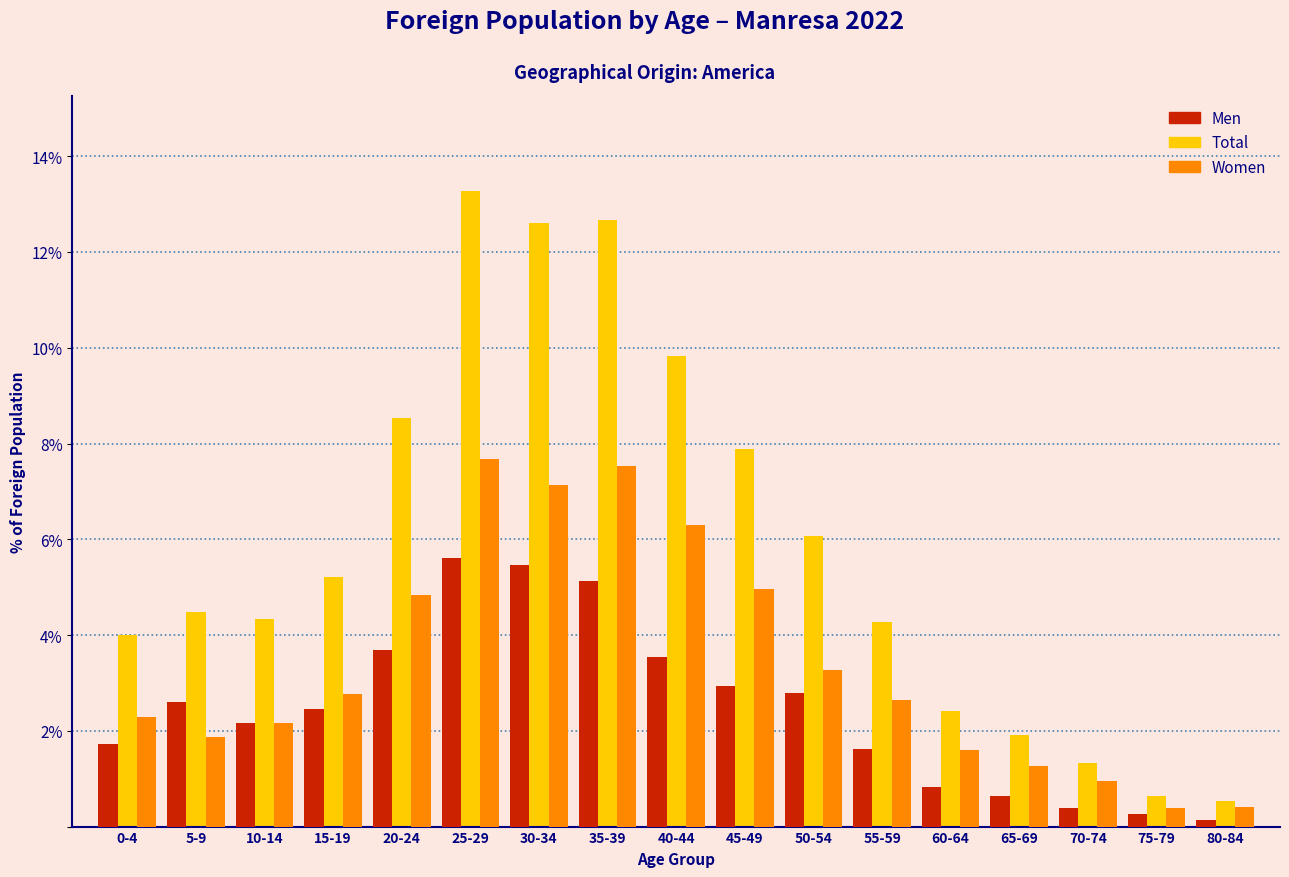

Which series has the largest range (max minus min)?

Total